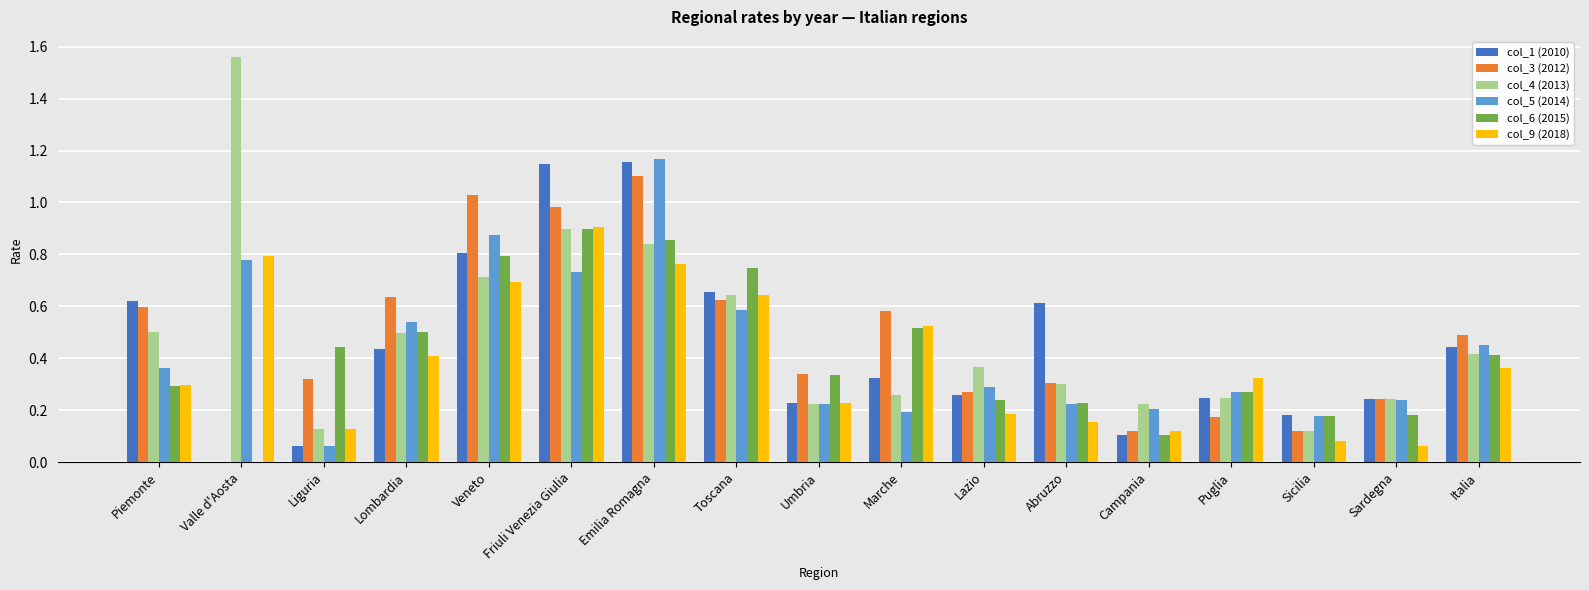

The value of col_6 (2015) at Liguria is 0.3. True or false?

False